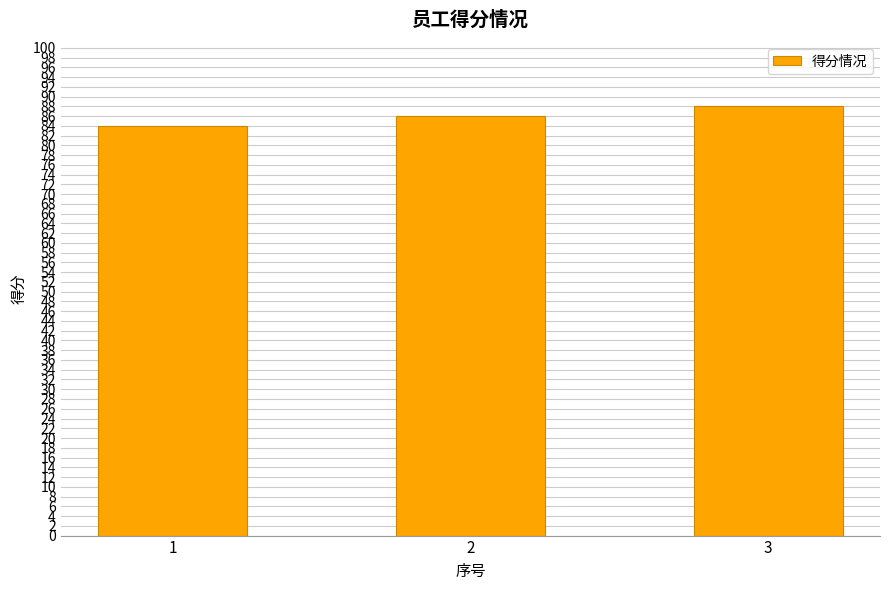

Rank the categories by value from lowest to highest.

1, 2, 3